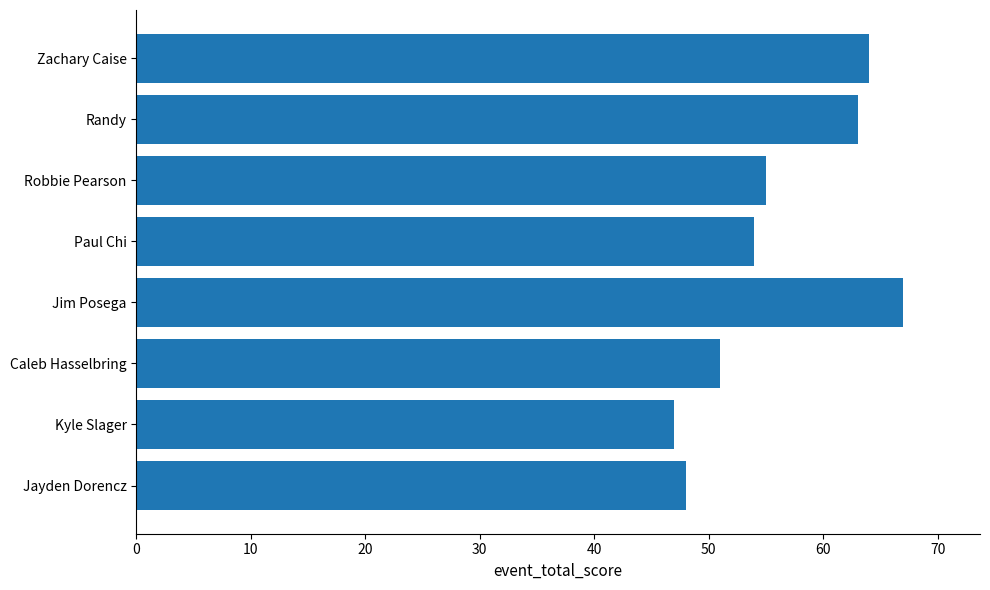

What is the greatest value displayed?

67